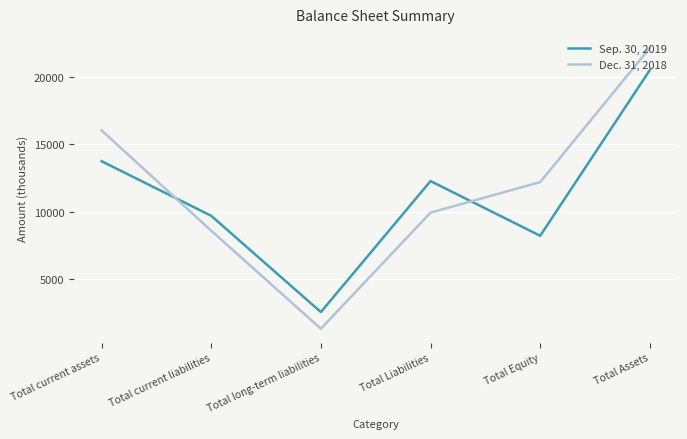

At Total current liabilities, list the series in order from smallest to largest.

Dec. 31, 2018, Sep. 30, 2019